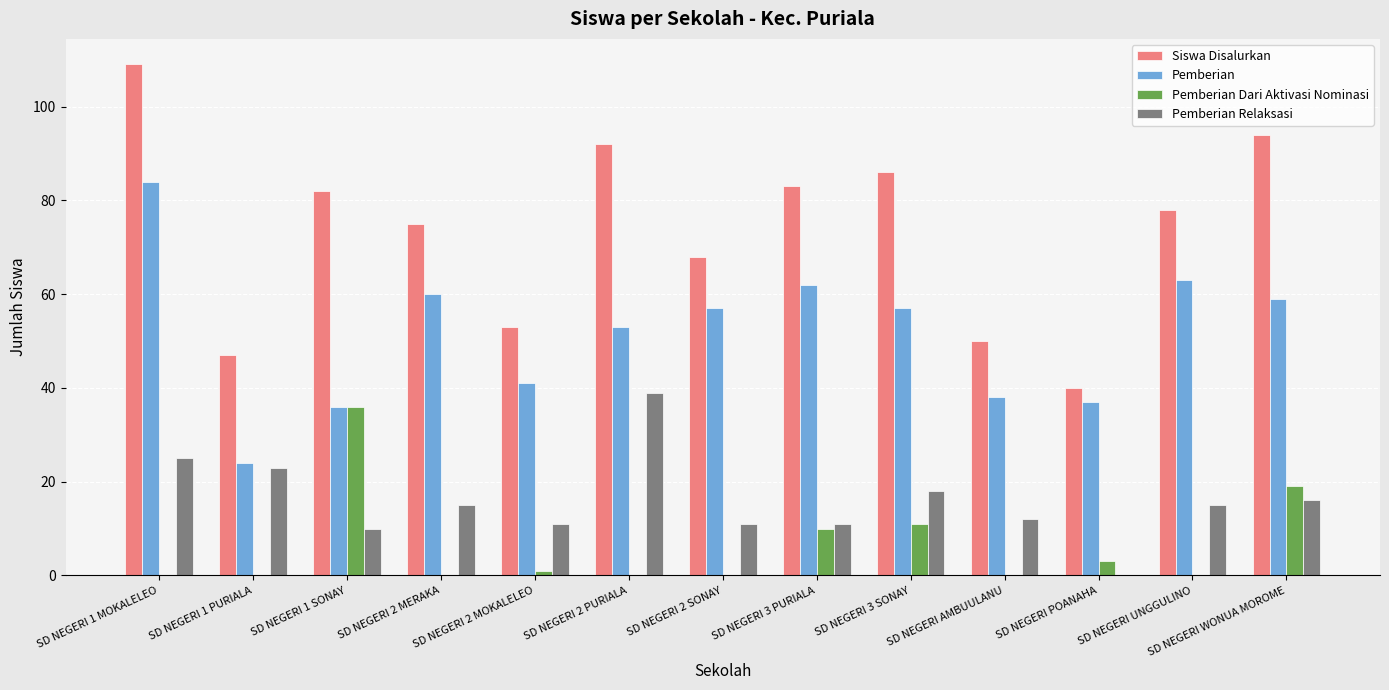

Is it true that Pemberian Dari Aktivasi Nominasi equals 0 at SD NEGERI 2 SONAY?

True